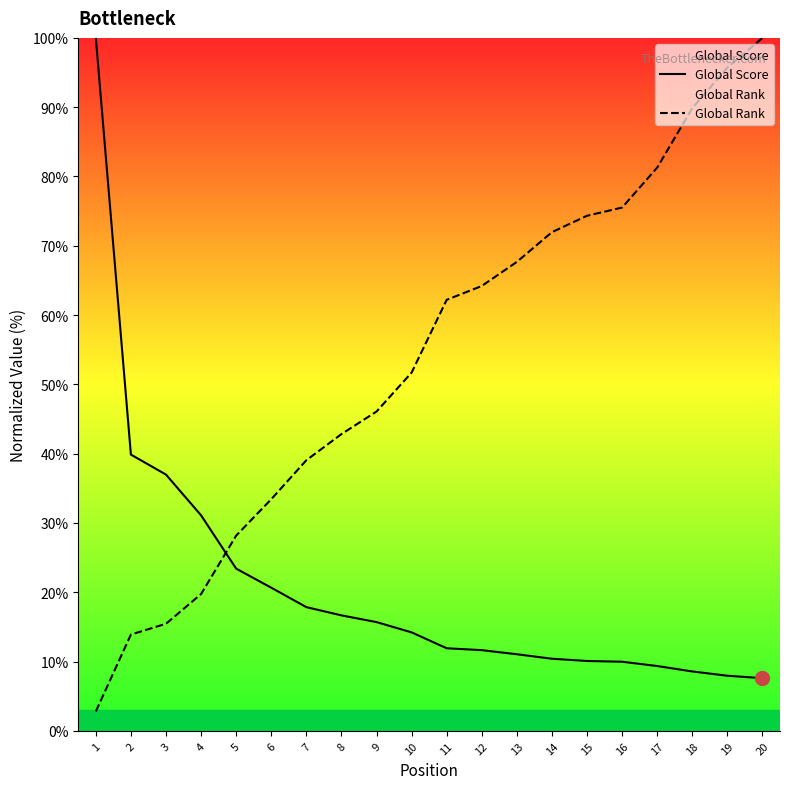

What is the value of the Global Rank point at the 17th from the left?

81.3